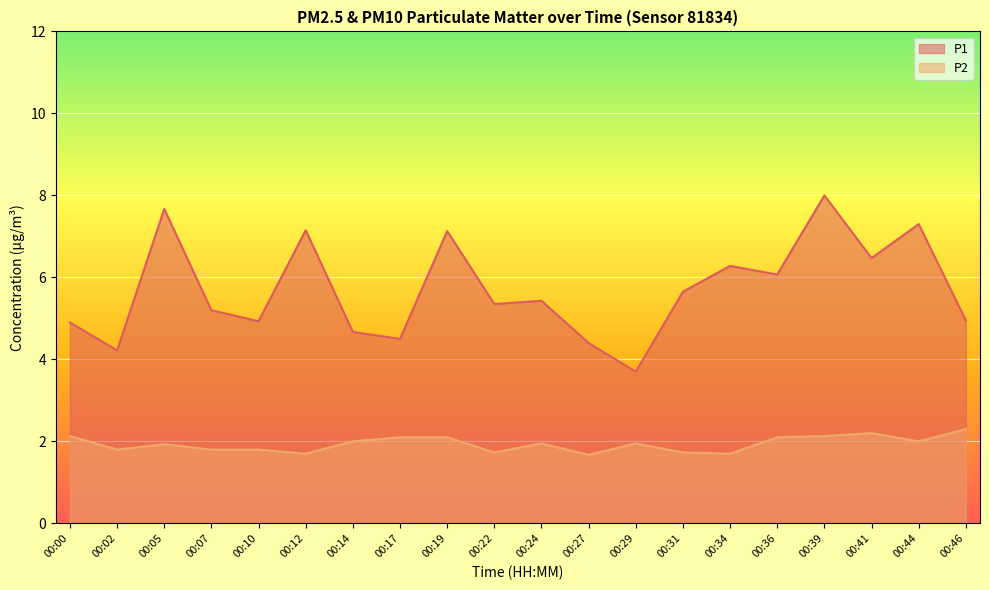

True or false: P2 has more than 2 interior local peaks.

True